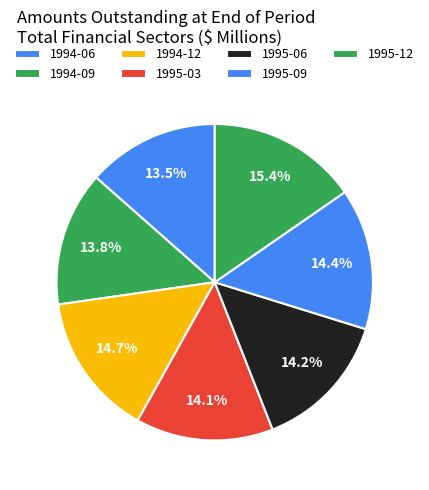

Count the number of slices in the pie.

7